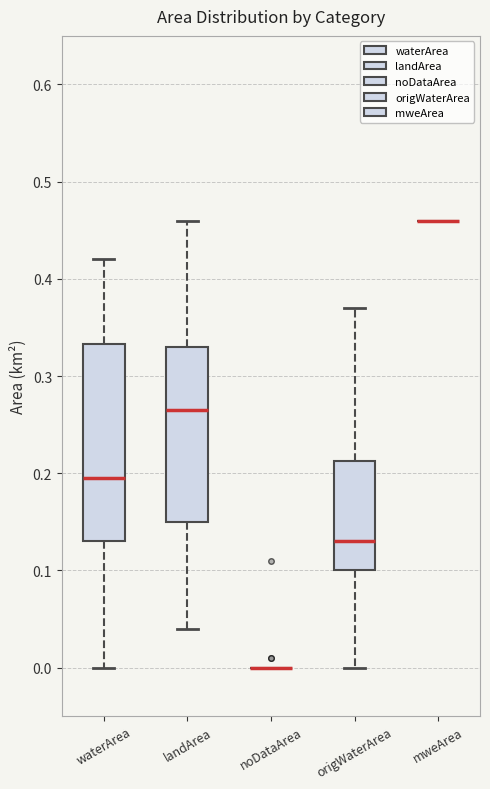

Reading left to right, read every box against the y-axis: the position of its median line, the range the box covers, and the ends of its whiskers. The values are not printed on the chart, so give them approximately, as read against the axis.

waterArea: median 0.20, box 0.13 to 0.33, whiskers 0.00 to 0.42
landArea: median 0.27, box 0.15 to 0.33, whiskers 0.04 to 0.46
noDataArea: box collapsed to a line at 0.00, whiskers 0.00 to 0.00
origWaterArea: median 0.13, box 0.10 to 0.21, whiskers 0.00 to 0.37
mweArea: box collapsed to a line at 0.46, whiskers 0.46 to 0.46